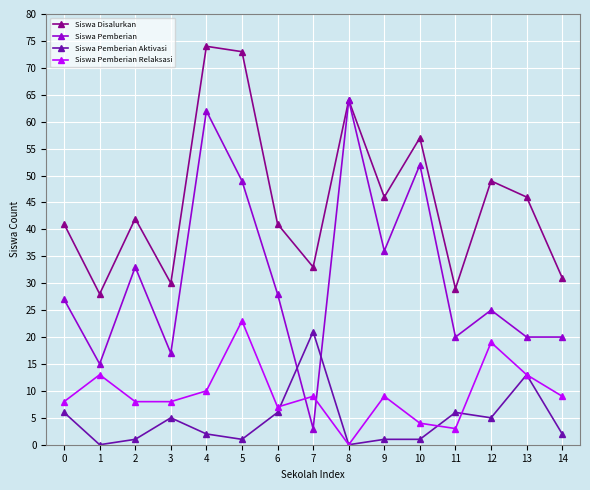

What is the sum of all Siswa Pemberian values?

471